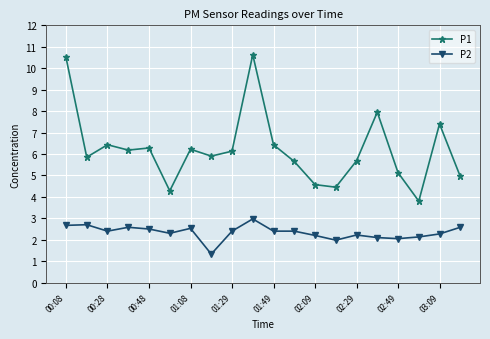

Which series has the largest range (max minus min)?

P1